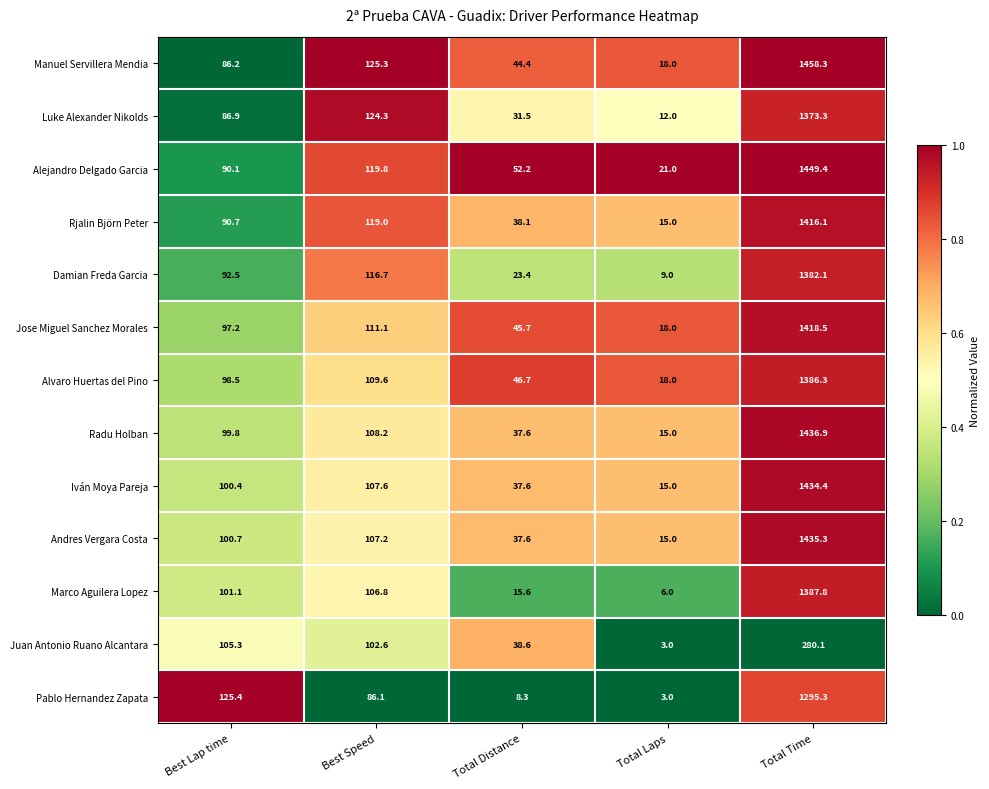

What is the maximum value shown in the chart?

1458.3